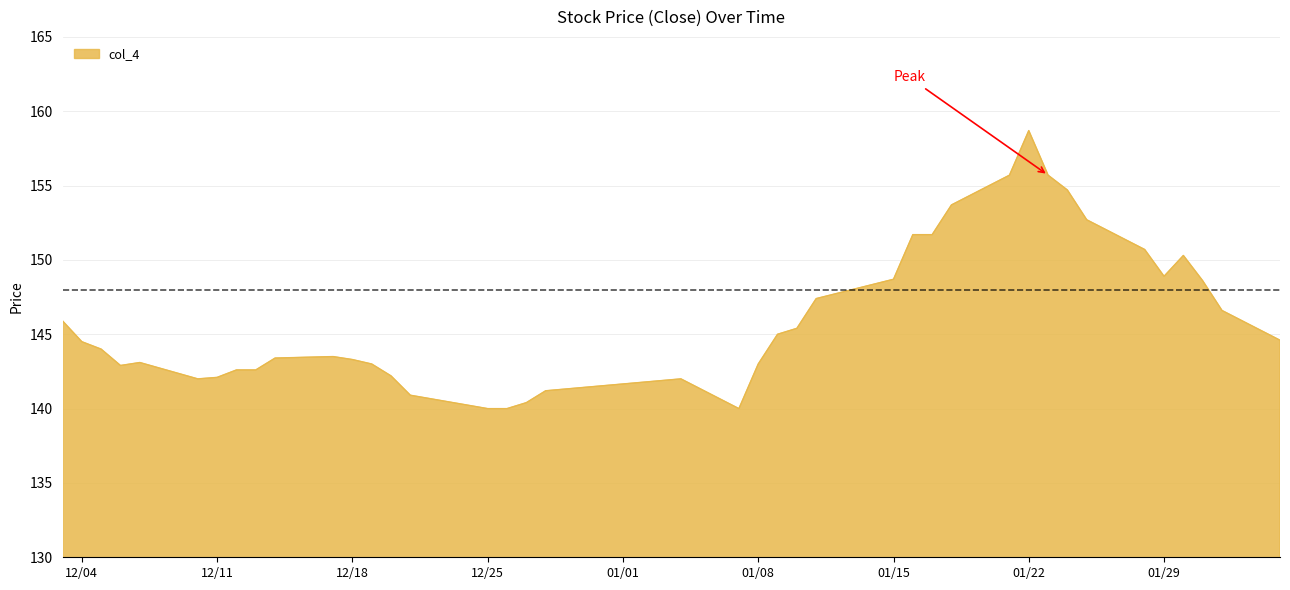

How many lines are shown in the chart?

1